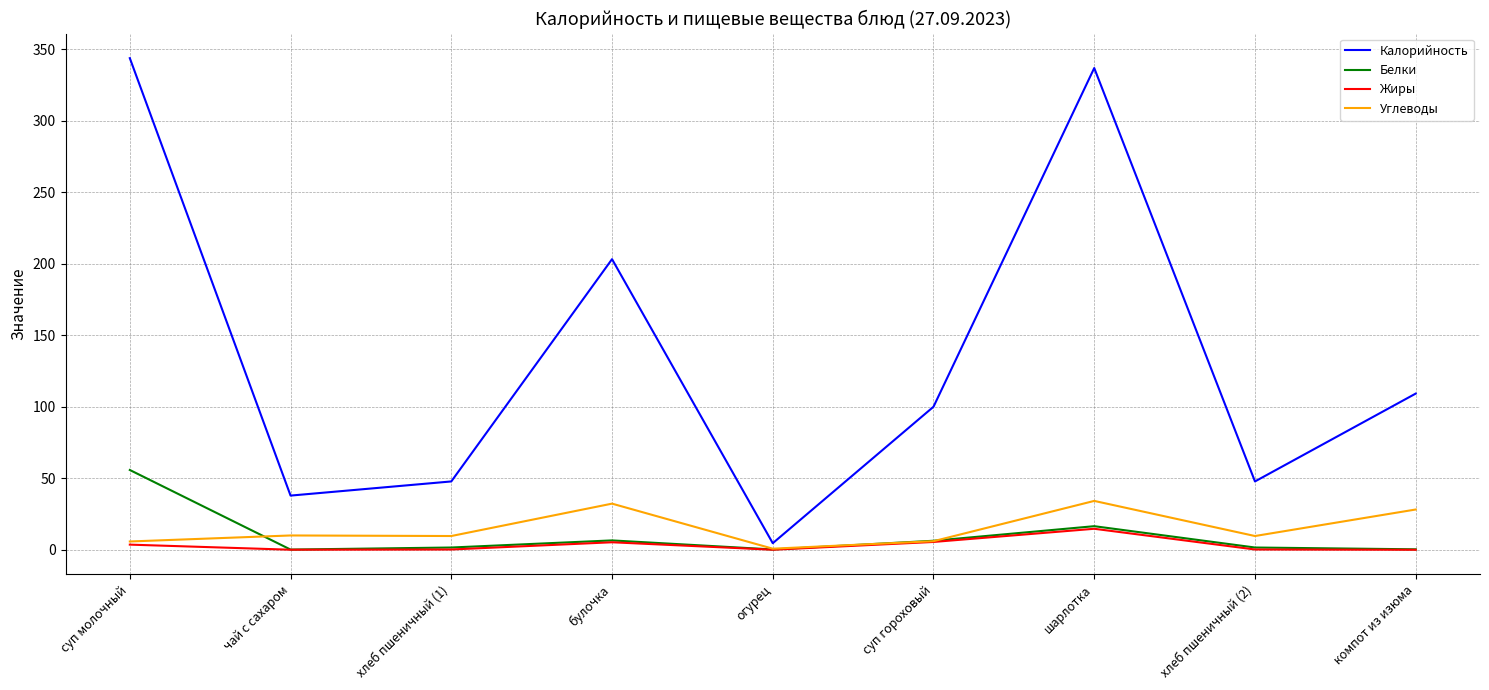

True or false: Углеводы and Калорийность intersect in this chart.

False